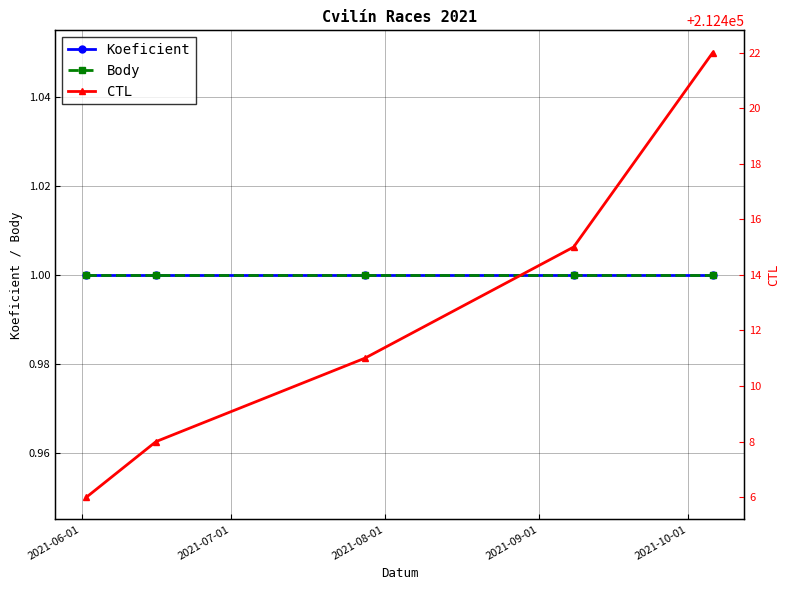

What is the maximum value shown in the chart?

212422